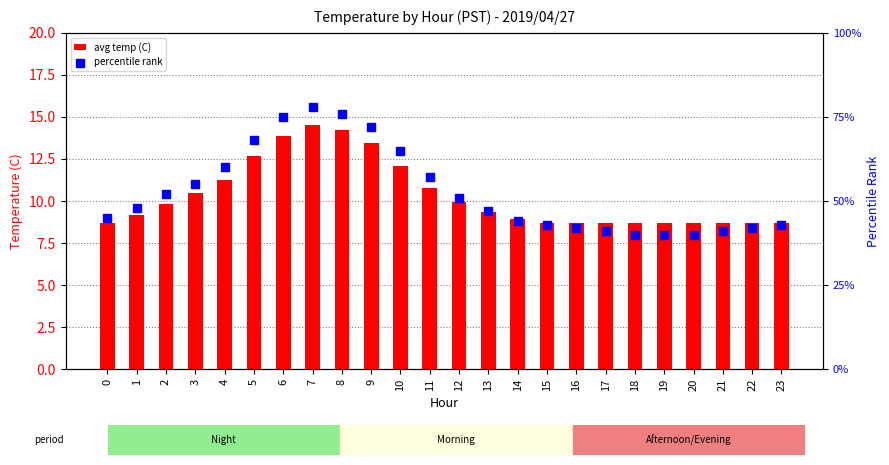

Which series has the largest total across all categories?

percentile rank